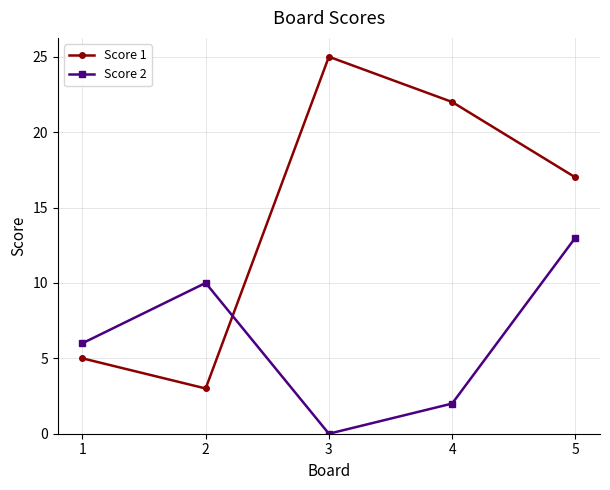

Between 1 and 5, which series saw the biggest shift?

Score 1